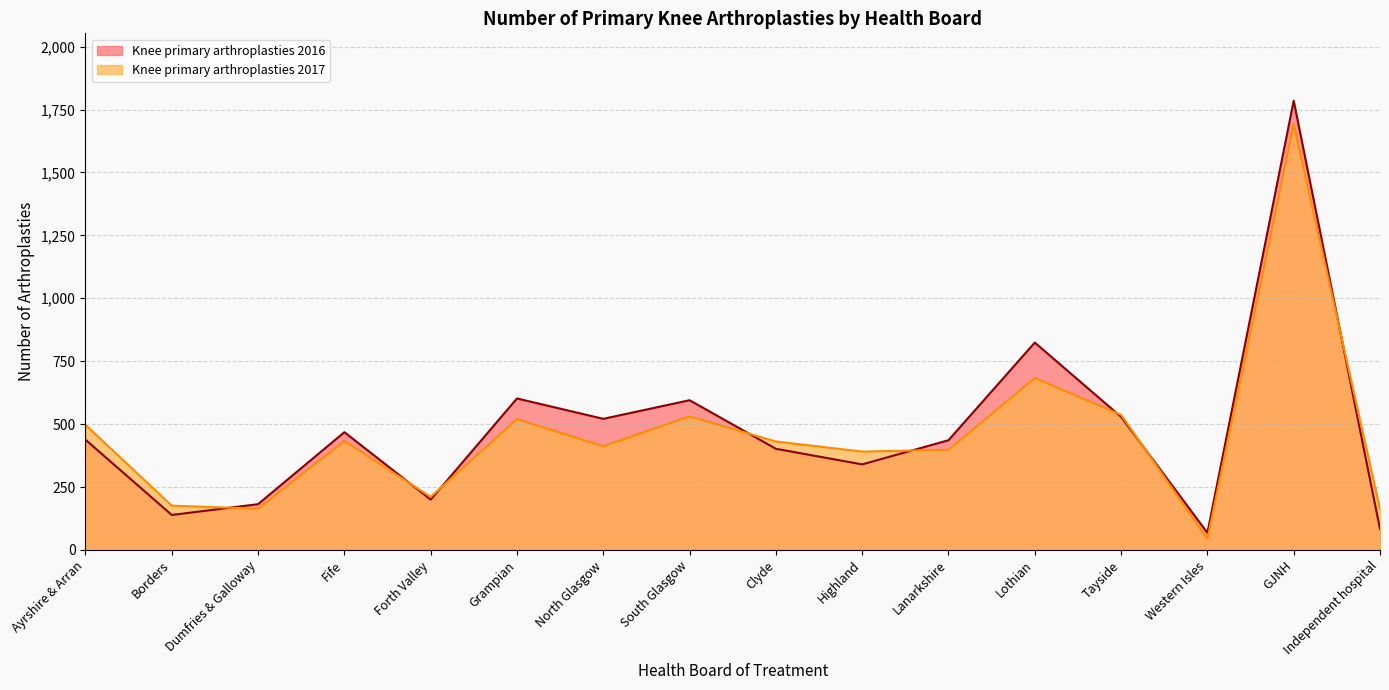

How many lines are shown in the chart?

2